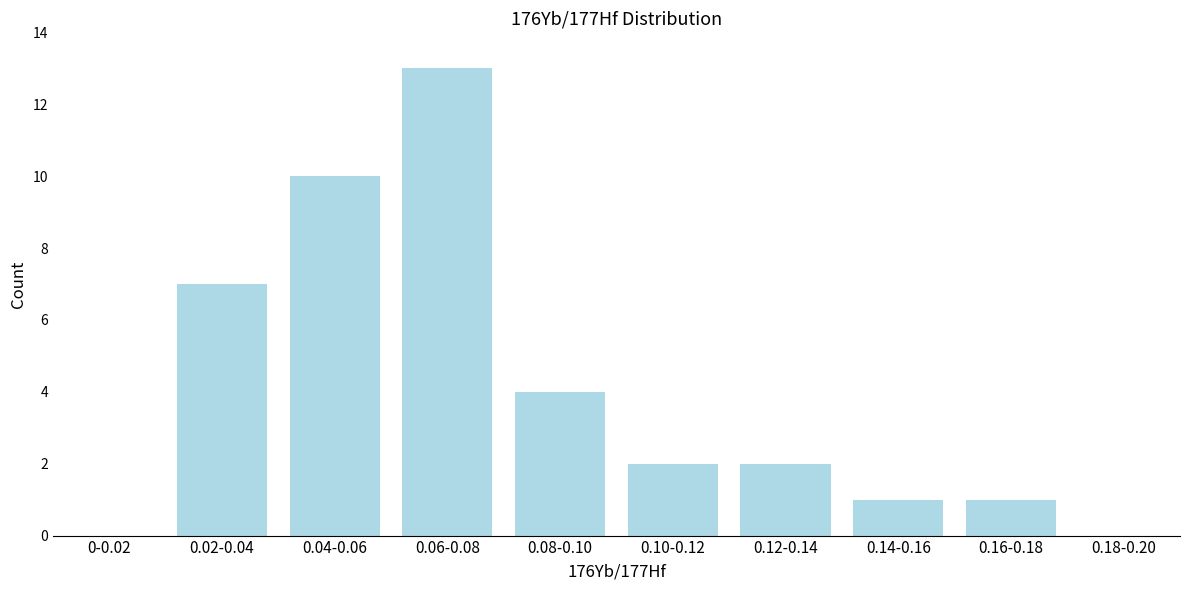

Reading right to left, extract all data points from this chart.

0.18-0.20=0	0.16-0.18=1	0.14-0.16=1	0.12-0.14=2	0.10-0.12=2	0.08-0.10=4	0.06-0.08=13	0.04-0.06=10	0.02-0.04=7	0-0.02=0